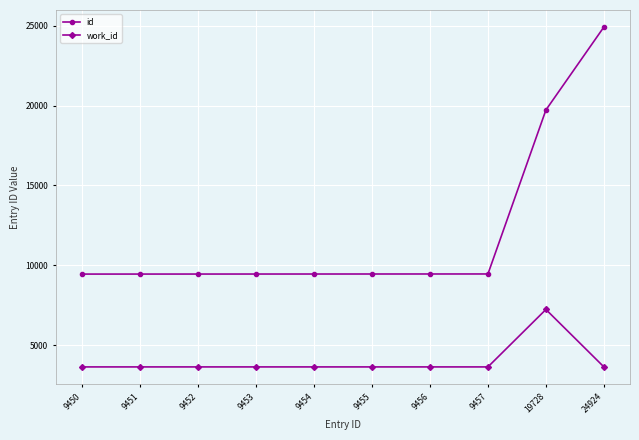

At which category is the sum across all series the highest?

24924